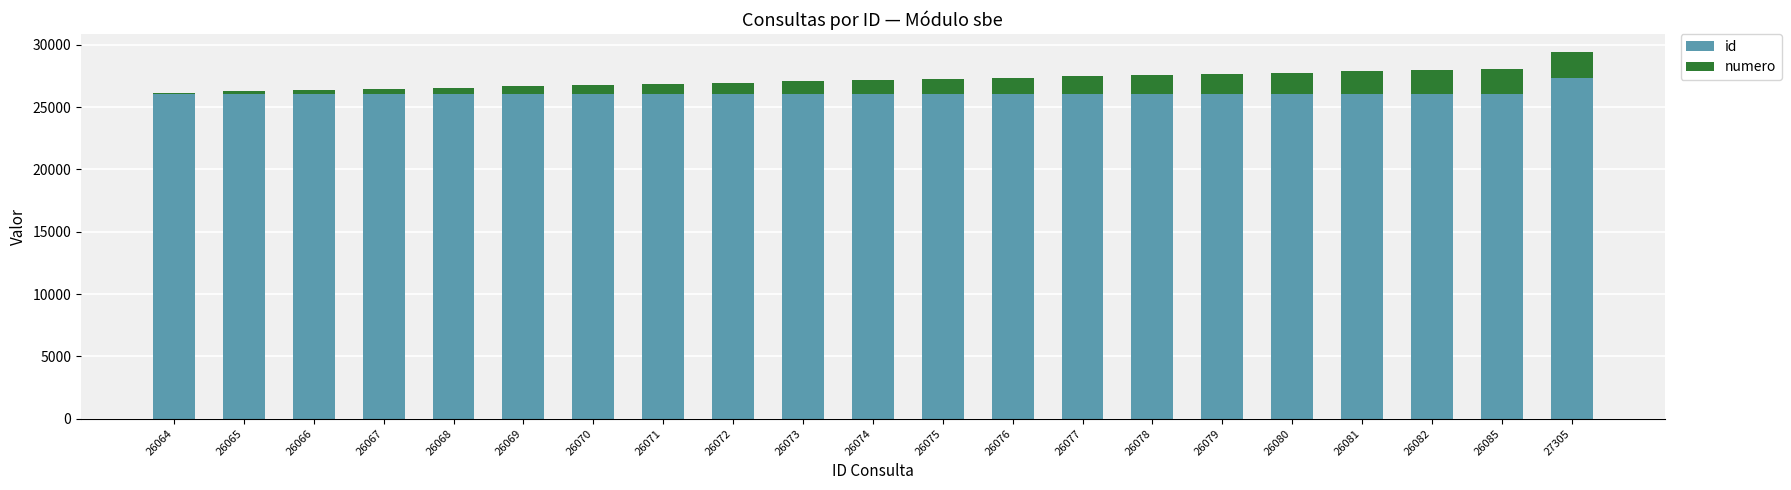

Are the bars grouped side by side (vs. stacked)?

No